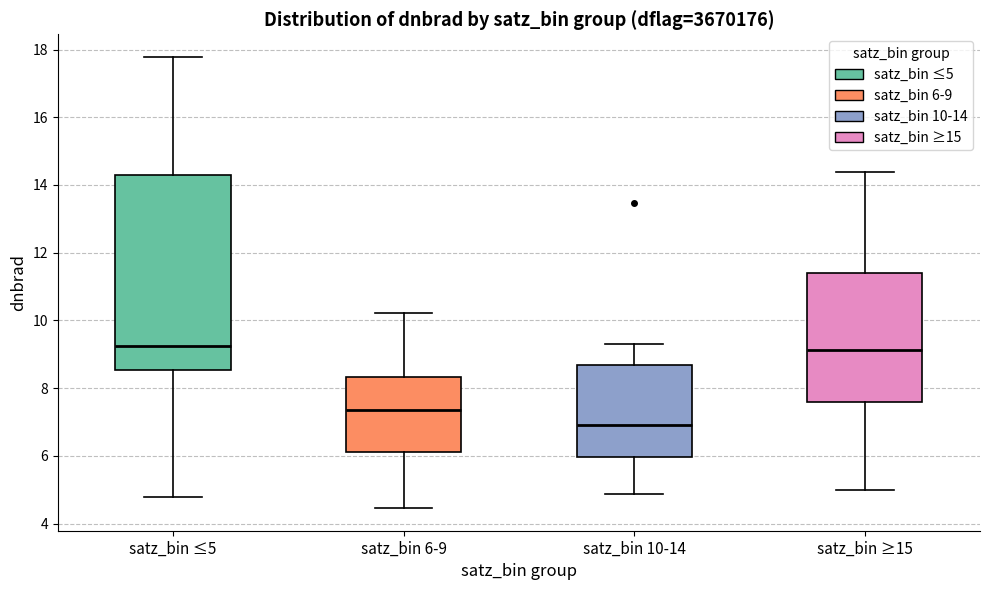

Where is the lower edge of the box for satz_bin ≤5 on the y-axis? The values are not printed on the chart, so give them approximately, as read against the axis.

8.6